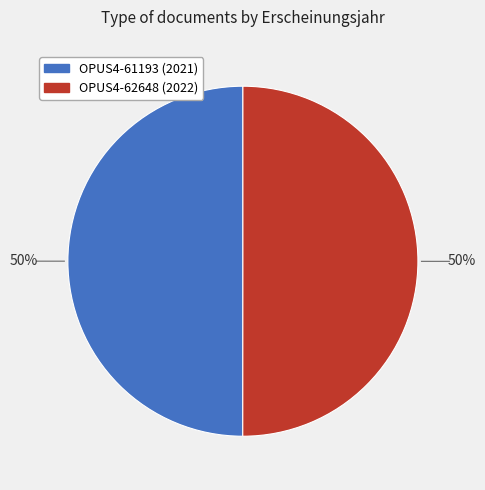

To the nearest percent, what portion does OPUS4-62648 represent?

50%